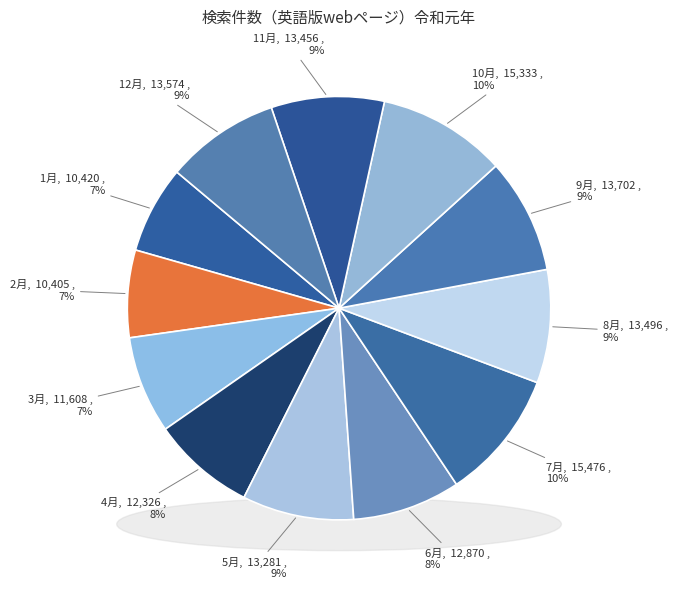

To the nearest percent, what is the combined percentage of 11月 and 3月?

16%